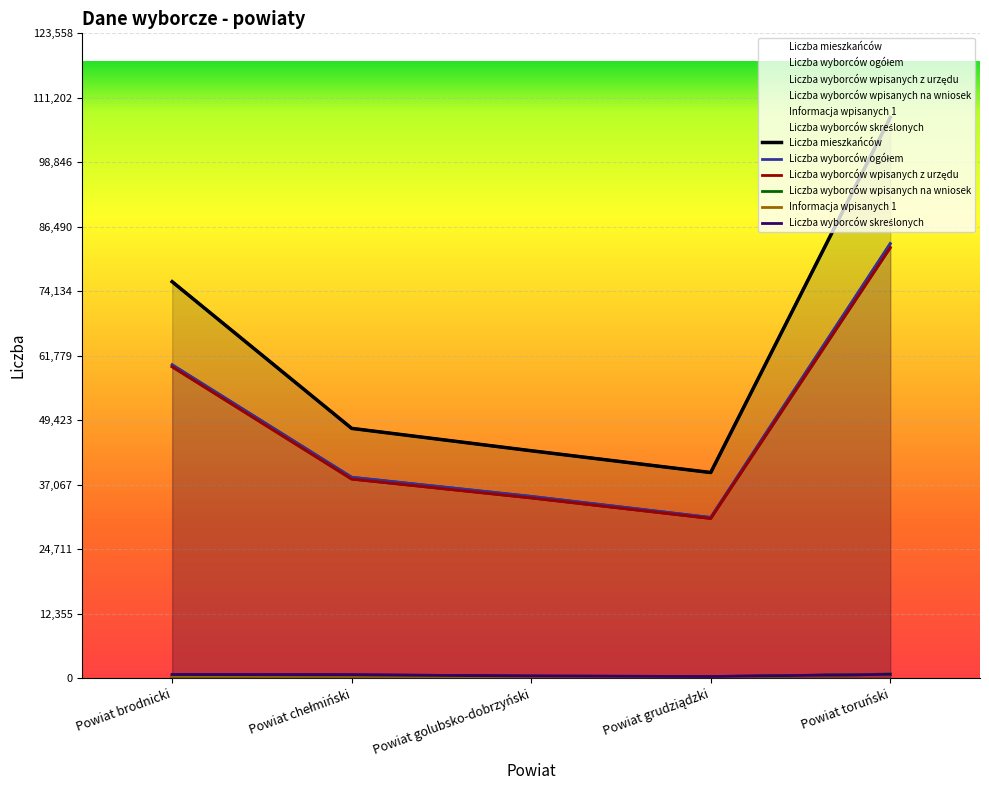

Is the value of Informacja wpisanych 1 at Powiat toruński greater than the value of Liczba wyborców ogółem at Powiat chełmiński?

No